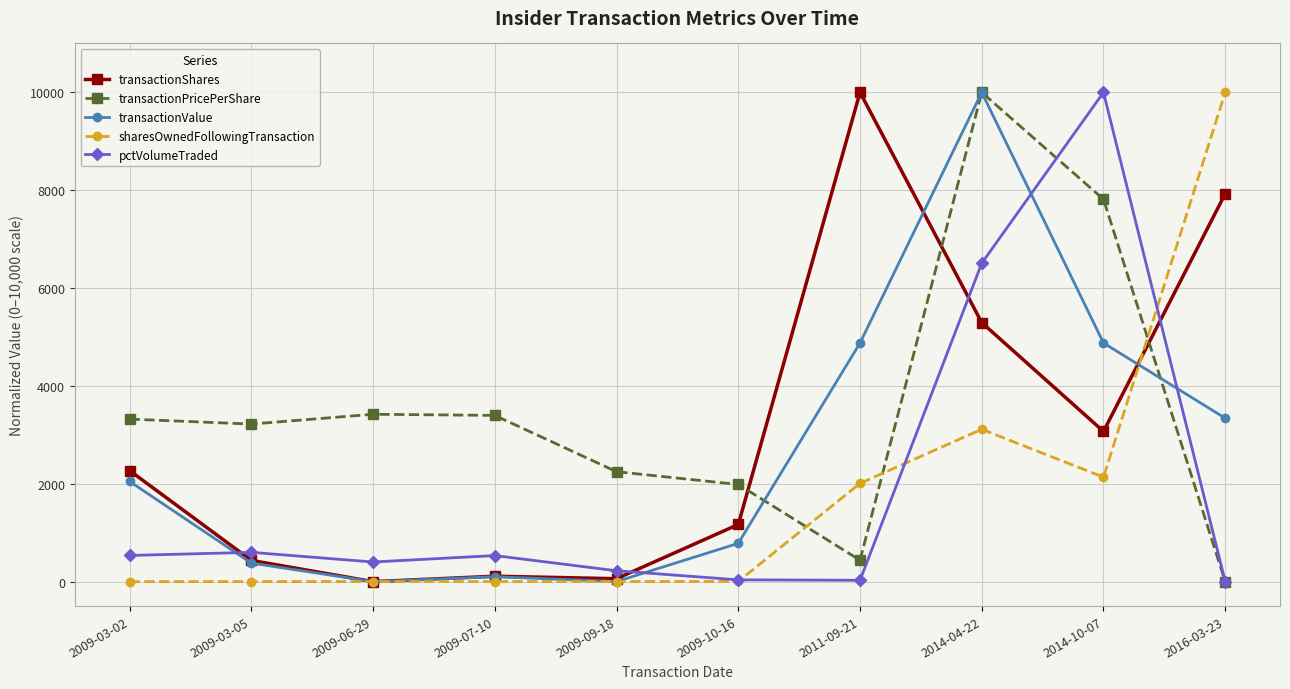

Which series changed the most between 2011-09-21 and 2014-10-07?

pctVolumeTraded